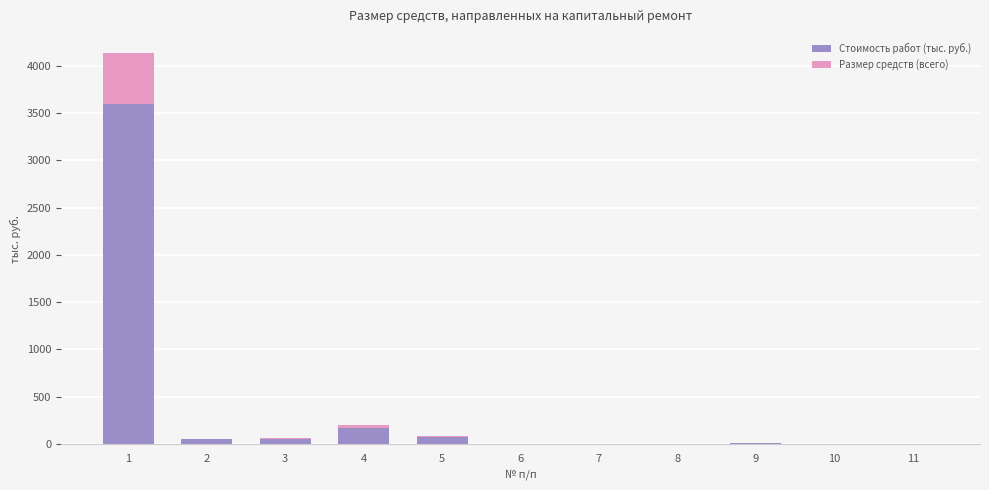

The value of Стоимость работ (тыс. руб.) at 4 is 172.6. True or false?

True